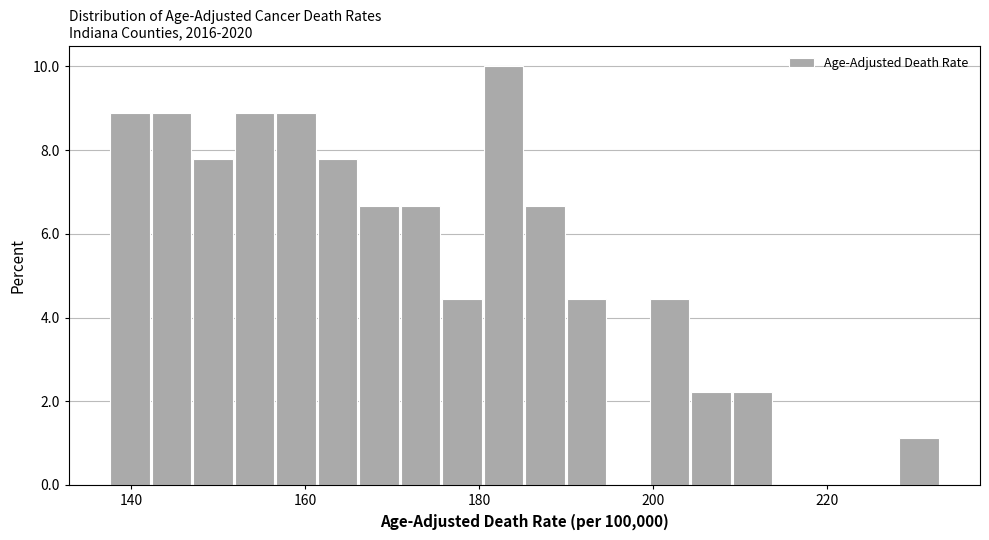

Around what value on the x-axis is the tallest bar? Give the approximate position of its centre, as read against the axis.

182